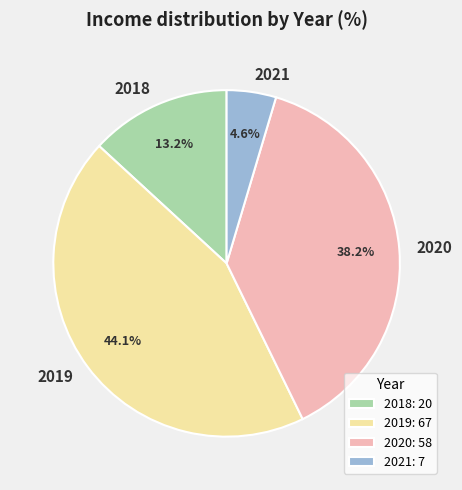

Does 2019 account for over 50% of the chart?

No